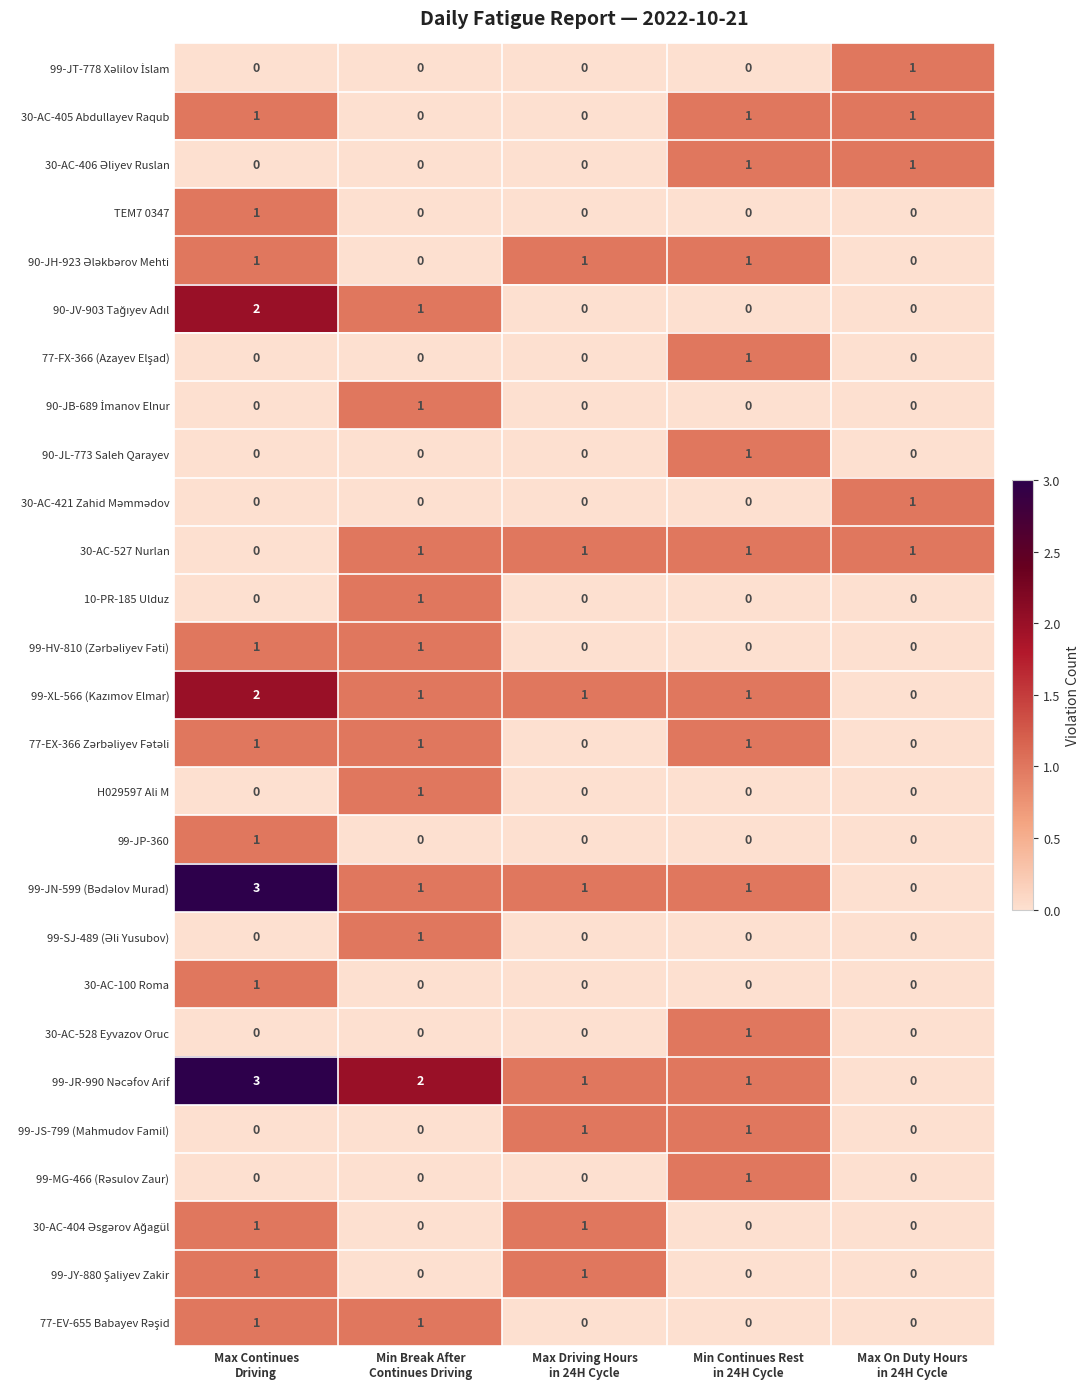

What is the maximum value shown in the chart?

3